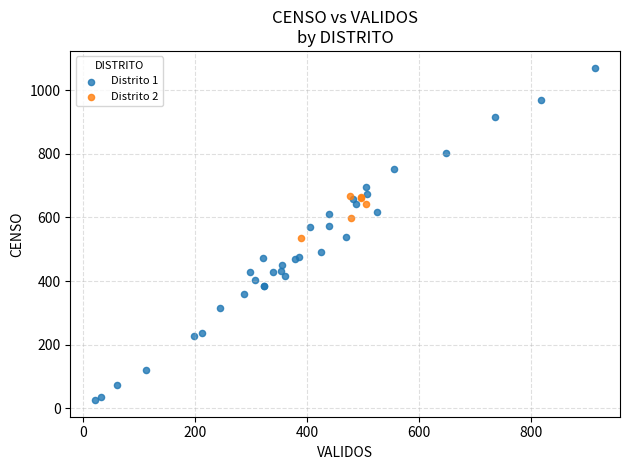

Which series reaches the minimum Y coordinate?

Distrito 1